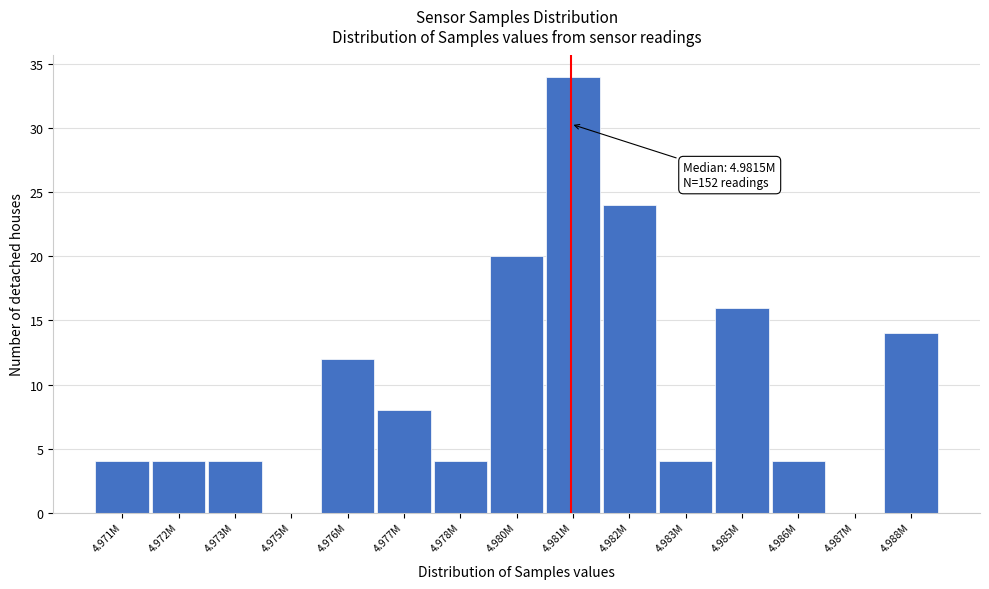

Reading right to left, transcribe all the data shown in this chart.

4.988M=14	4.987M=0	4.986M=4	4.985M=16	4.983M=4	4.982M=24	4.981M=34	4.980M=20	4.978M=4	4.977M=8	4.976M=12	4.975M=0	4.973M=4	4.972M=4	4.971M=4